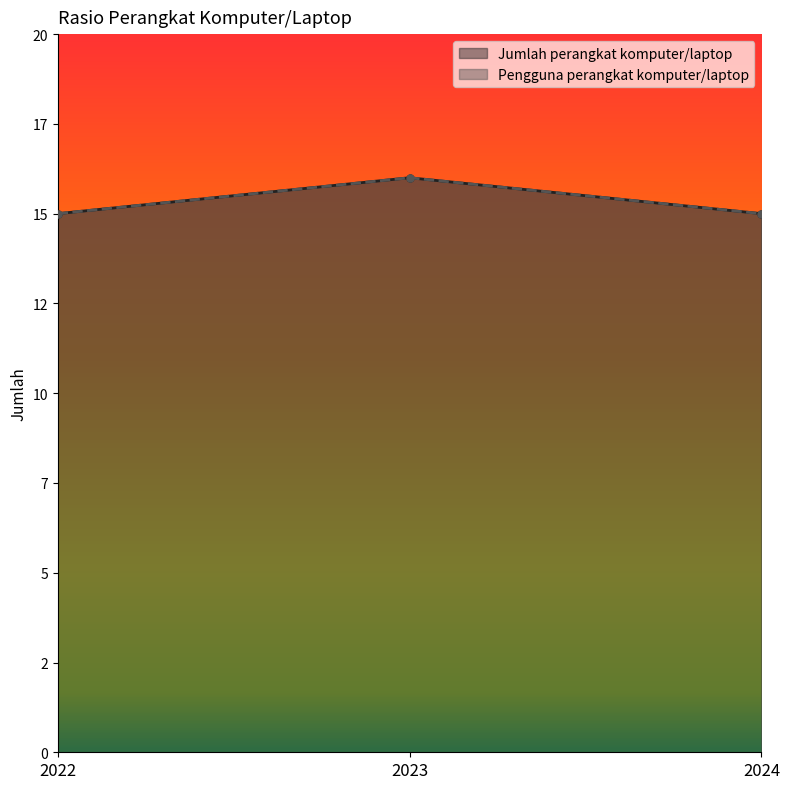

What is the value of the Jumlah perangkat komputer/laptop point at the 3rd from the left?

15